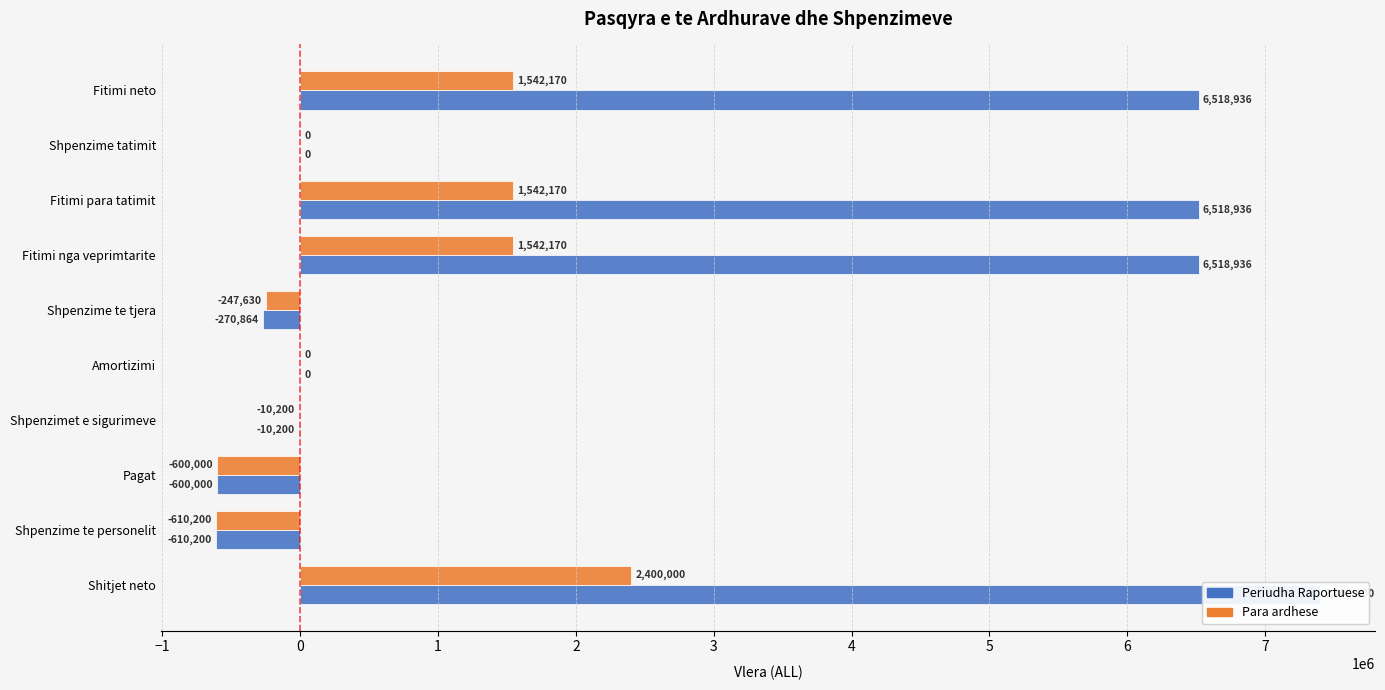

What is the sum of all Periudha Raportuese values?

25465544